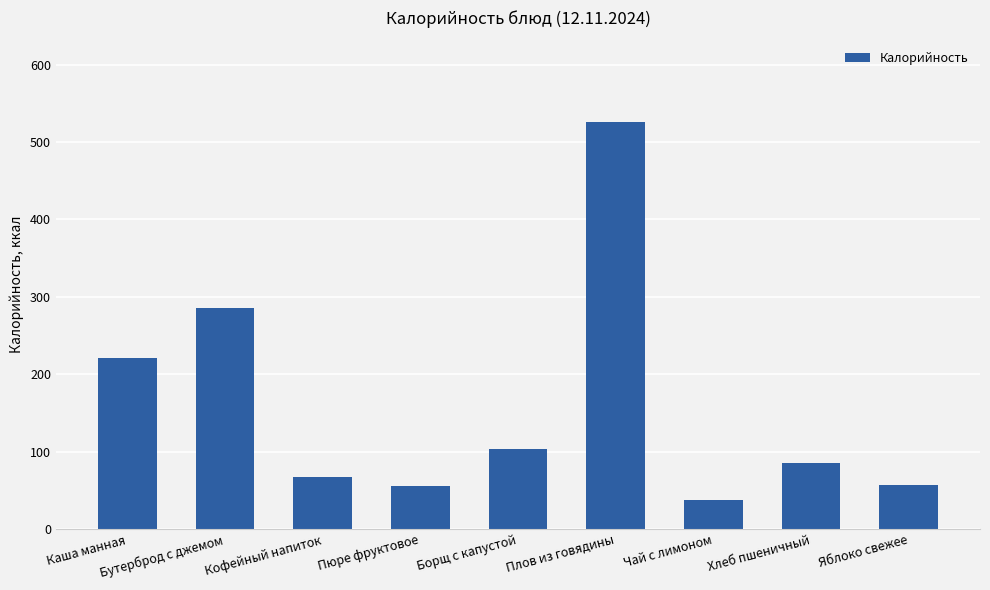

Is it true that the value at Каша манная is 48.5?

False